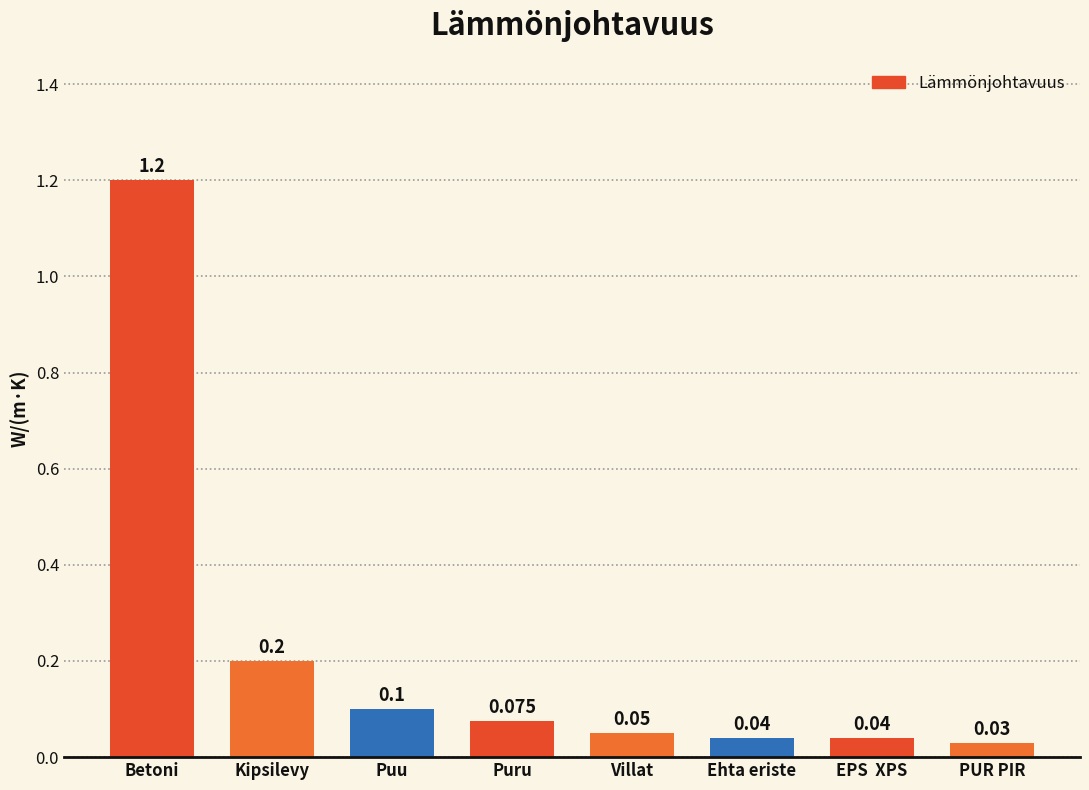

How many categories are shown in the chart?

8